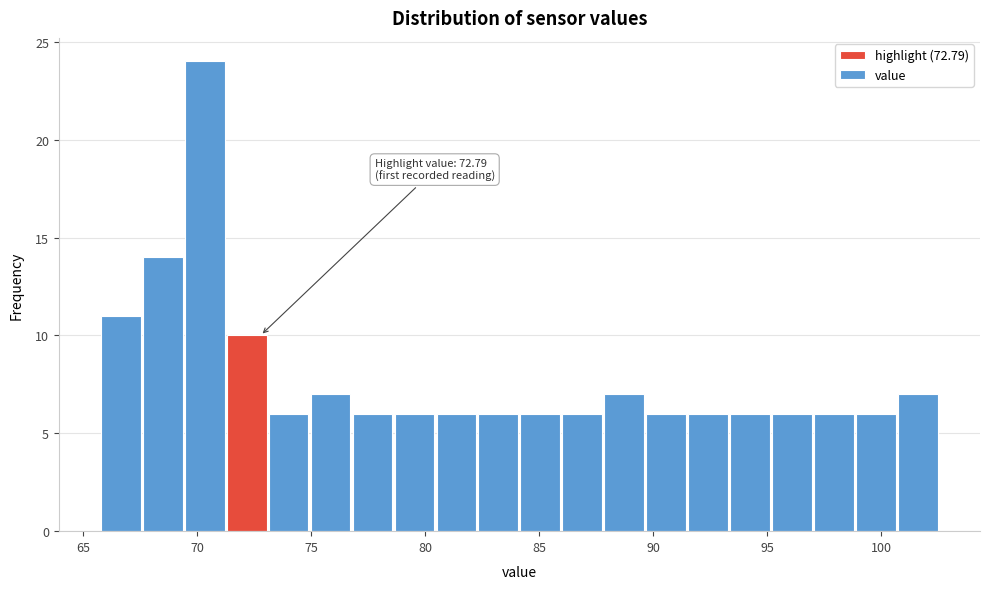

Around what value on the x-axis is the tallest bar? Give the approximate position of its centre, as read against the axis.

70.5